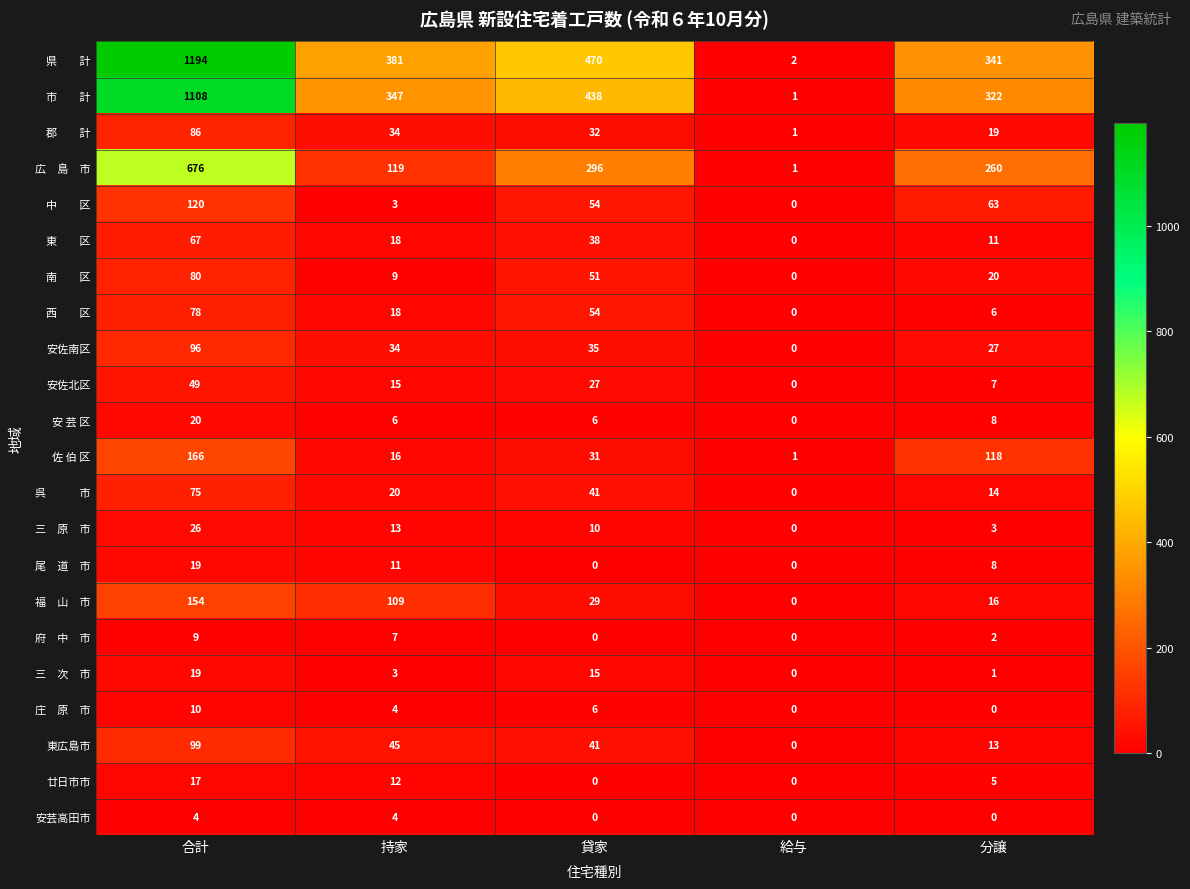

Which label corresponds to the largest value in the chart?

合計